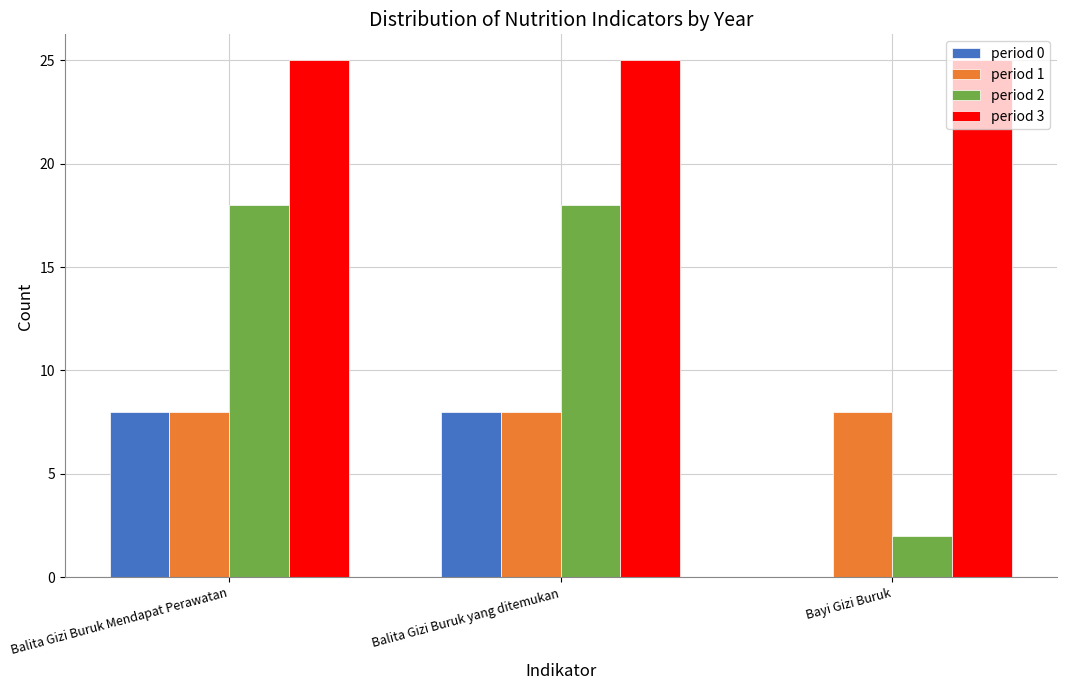

The period 1 series shows 14 at Bayi Gizi Buruk. True or false?

False